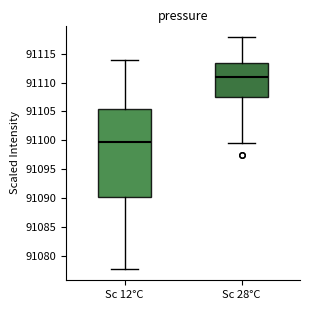

Reading left to right, read every box against the y-axis: the position of its median line, the range the box covers, and the ends of its whiskers. The values are not printed on the chart, so give them approximately, as read against the axis.

Sc 12°C: median 91100.0, box 91090.0 to 91105.5, whiskers 91078.0 to 91114.0
Sc 28°C: median 91111.0, box 91107.5 to 91113.5, whiskers 91099.5 to 91118.0